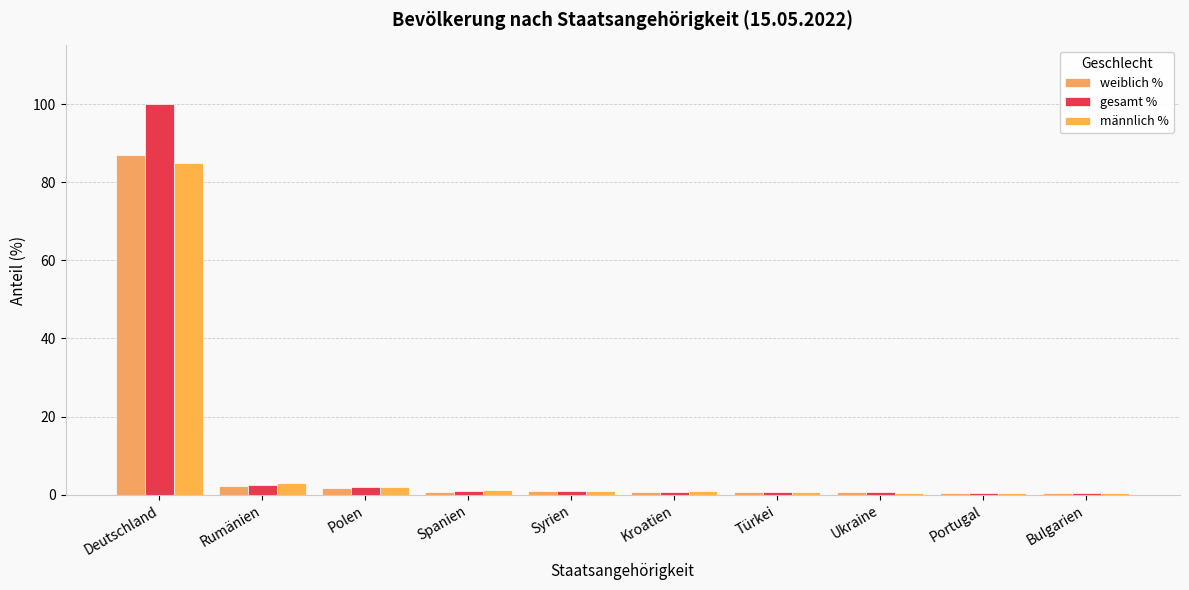

How many categories are shown in the chart?

10